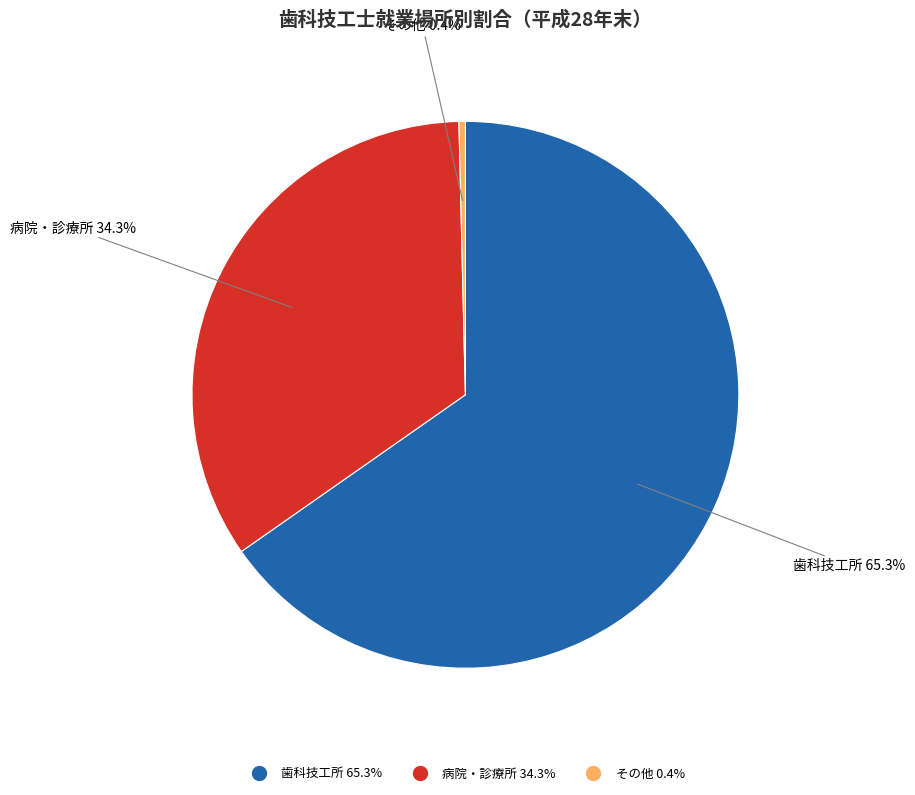

Approximately how many times larger is the value at 病院・診療所 compared to 歯科技工所?

0.5